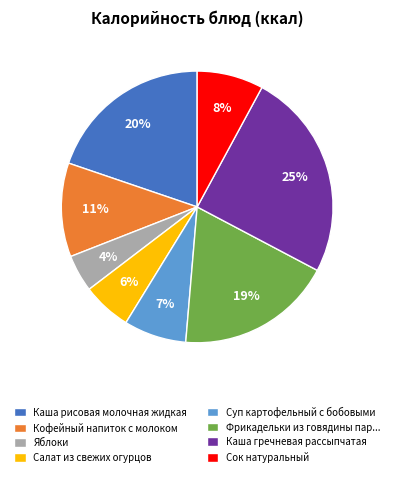

How many slices are in this pie chart?

8